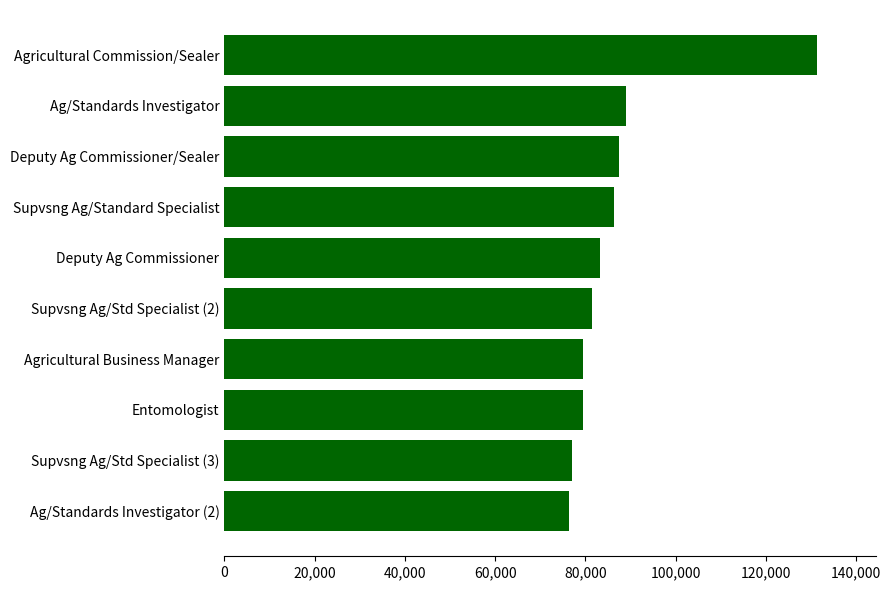

Read the value at Deputy Ag Commissioner.

83325